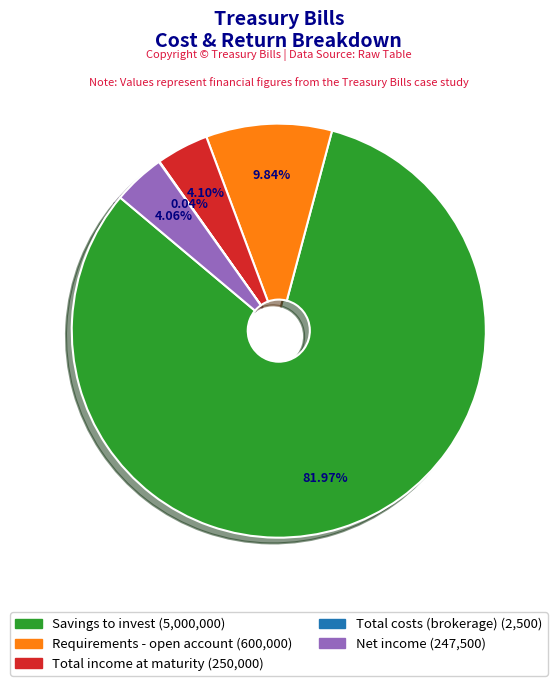

Which has a higher value, Total income at maturity or Savings to invest?

Savings to invest